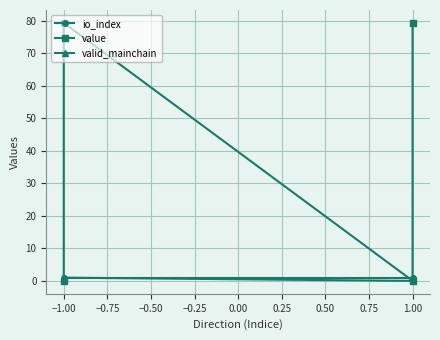

What value does the io_index series have at −1.00?

1.0